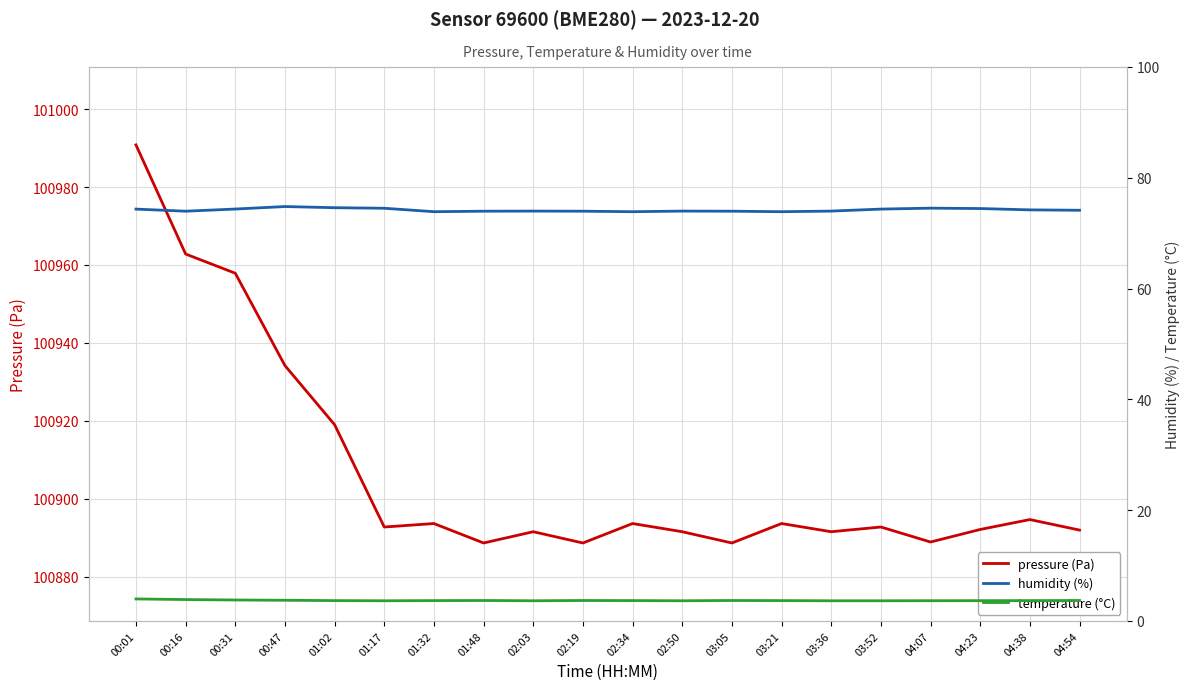

What is the smallest value displayed?

3.6